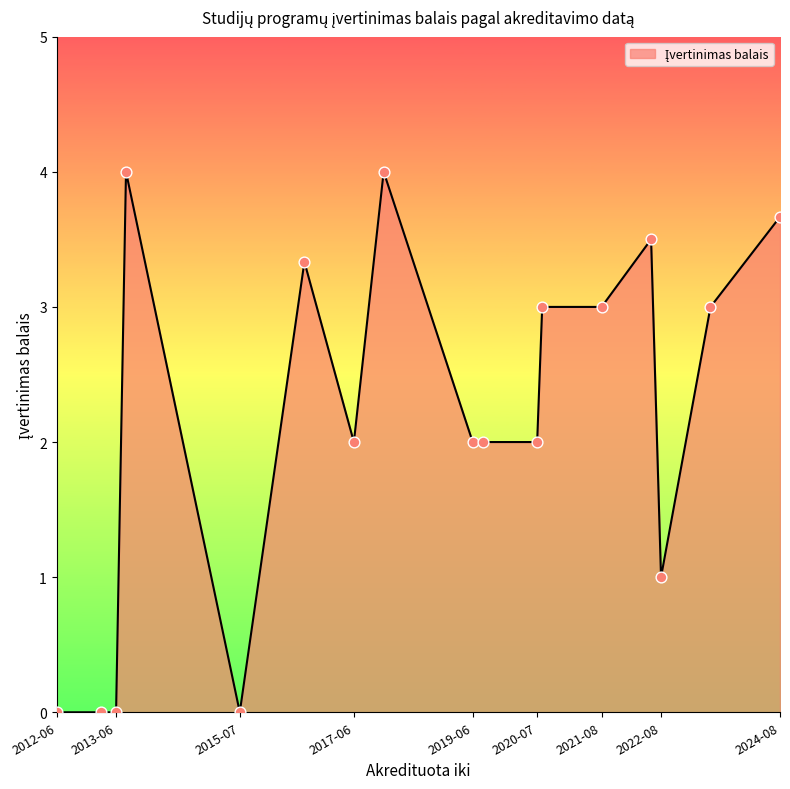

What is the difference between the maximum and minimum values?

4.0